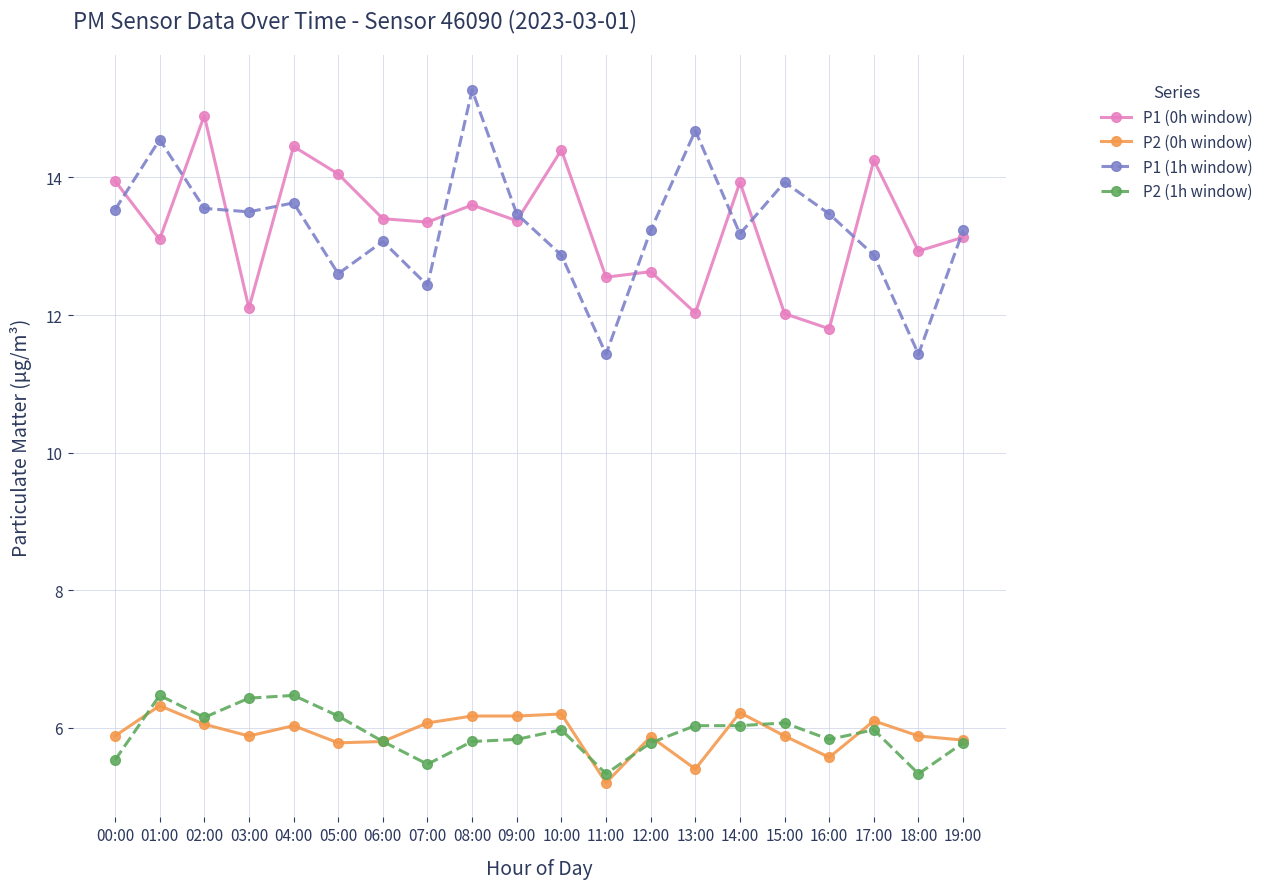

What position from the left is 02:00?

3